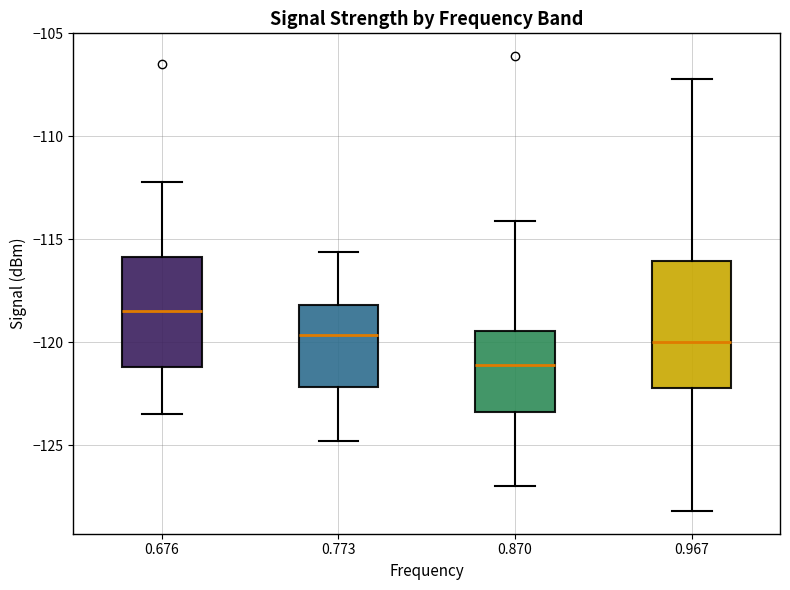

Where does the upper whisker of the box at x = 0.773 end on the y-axis? The values are not printed on the chart, so give them approximately, as read against the axis.

-115.5